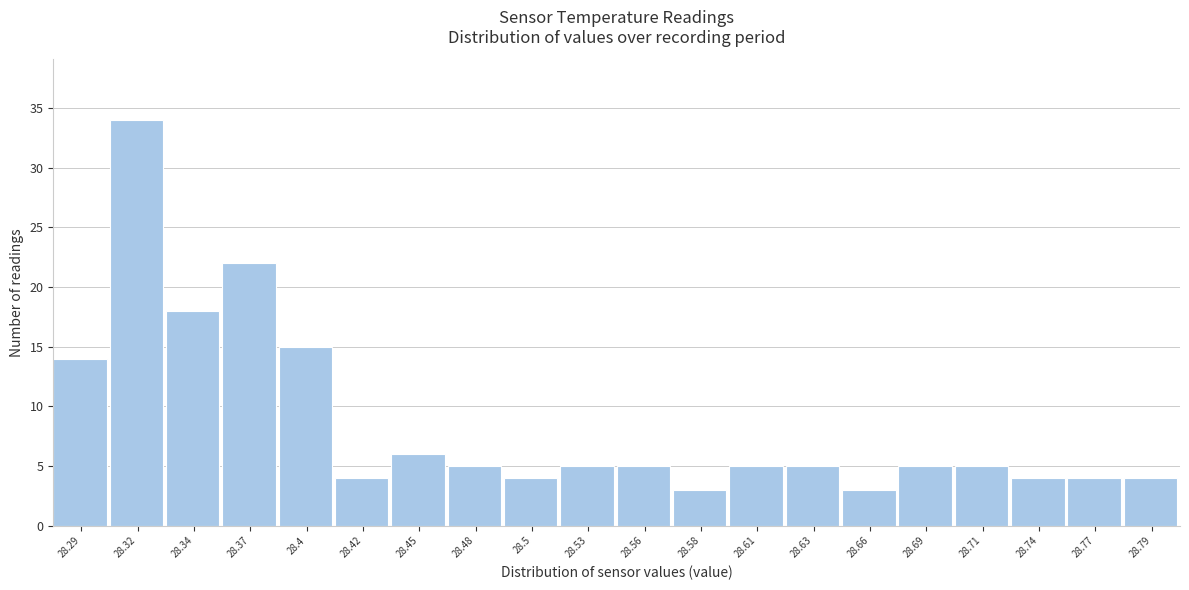

Reading left to right, what are all the values shown in this chart?

28.29=14	28.32=34	28.34=18	28.37=22	28.4=15	28.42=4	28.45=6	28.48=5	28.5=4	28.53=5	28.56=5	28.58=3	28.61=5	28.63=5	28.66=3	28.69=5	28.71=5	28.74=4	28.77=4	28.79=4